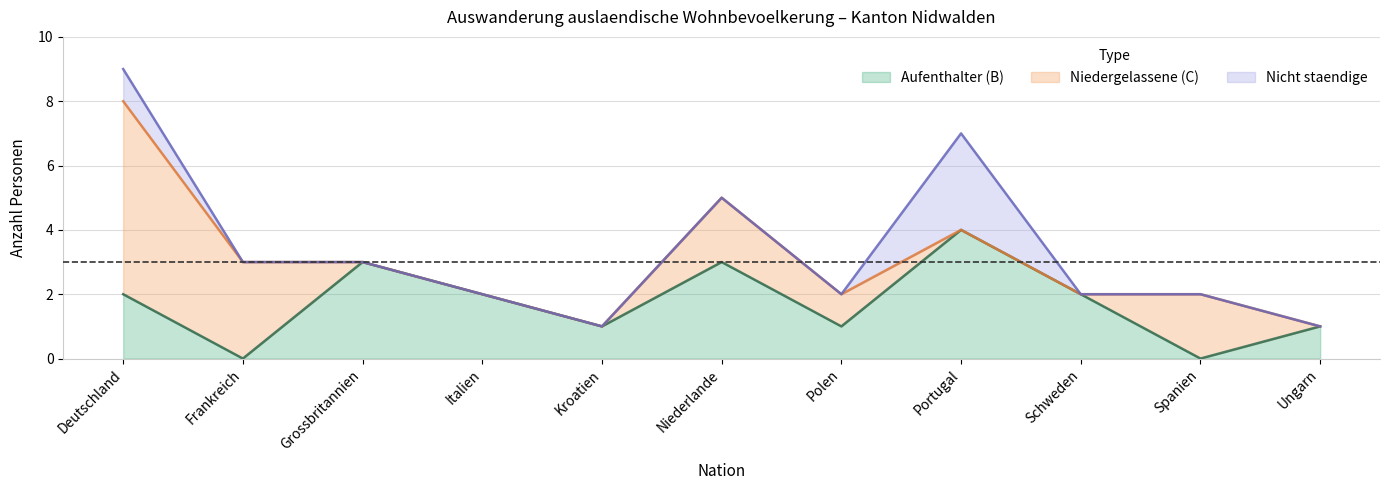

Rank the categories by Niedergelassene (C) value from lowest to highest.

Grossbritannien, Italien, Kroatien, Portugal, Schweden, Ungarn, Polen, Niederlande, Spanien, Frankreich, Deutschland